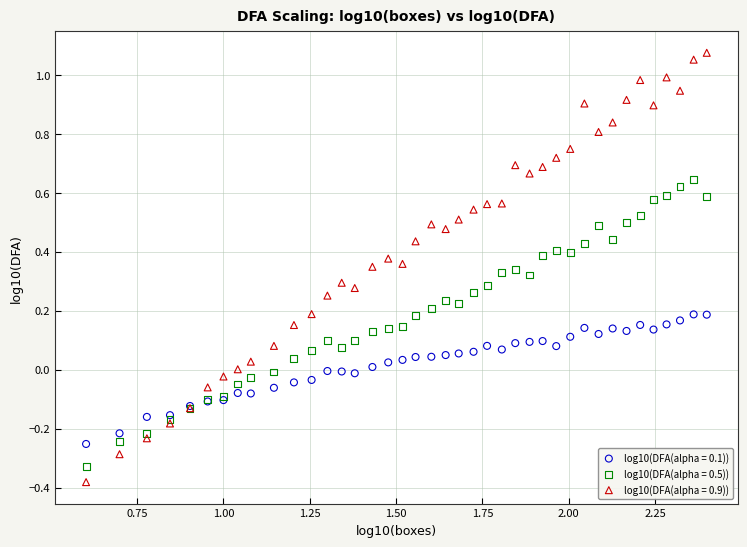

Which series has the widest spread of Y values?

log10(DFA(alpha = 0.9))